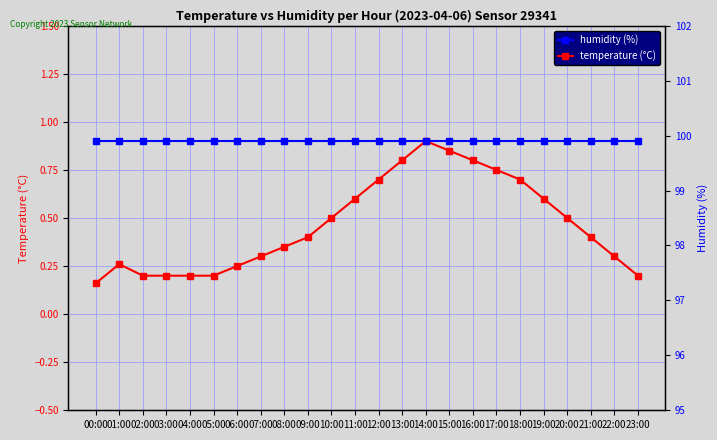

The humidity (%) series shows 99.9 at 16:00. True or false?

True